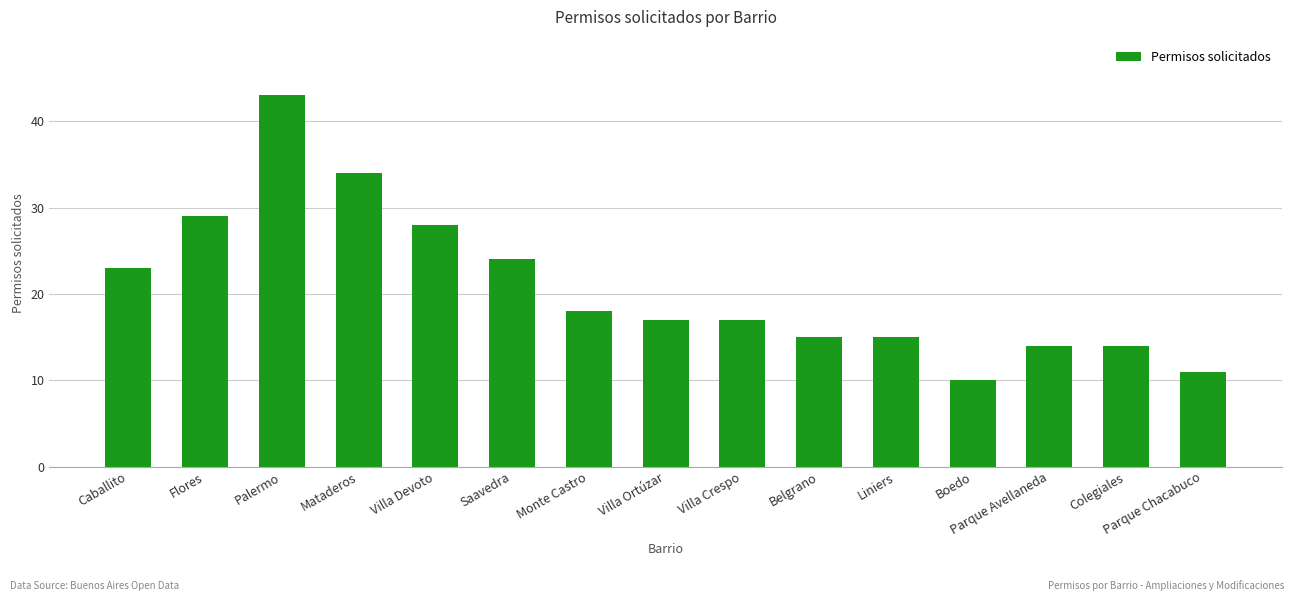

What is the difference between the second highest and minimum values?

24